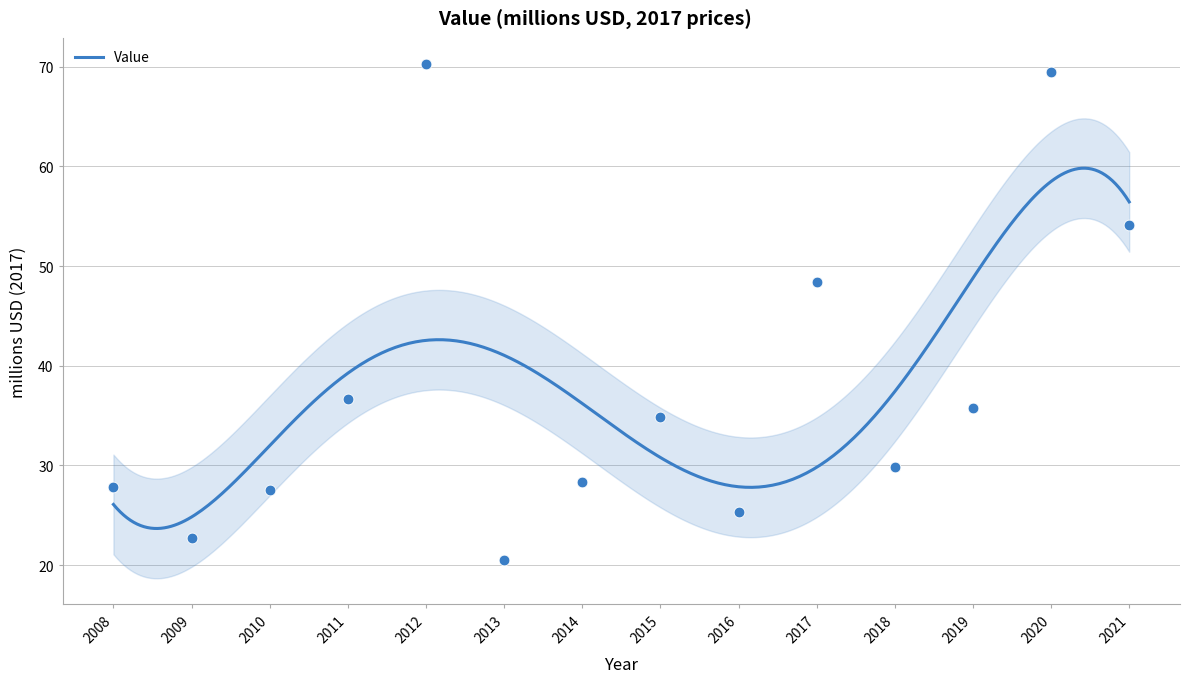

Which has a higher value, 2020 or 2016?

2020